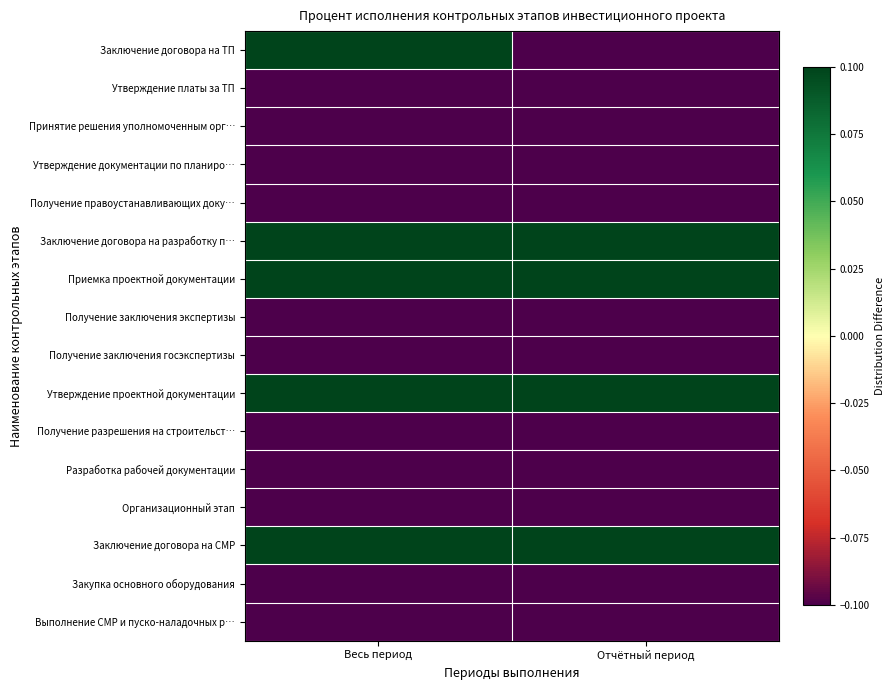

At Отчётный период, list the series in order from largest to smallest.

Заключение договора на разработку п…, Приемка проектной документации, Утверждение проектной документации, Заключение договора на СМР, Заключение договора на ТП, Утверждение платы за ТП, Принятие решения уполномоченным орг…, Утверждение документации по планиро…, Получение правоустанавливающих доку…, Получение заключения экспертизы, Получение заключения госэкспертизы, Получение разрешения на строительст…, Разработка рабочей документации, Организационный этап, Закупка основного оборудования, Выполнение СМР и пуско-наладочных р…